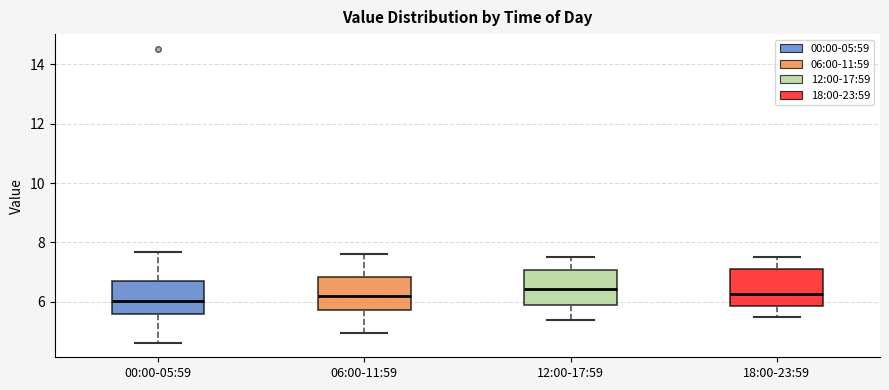

Reading left to right, read every box against the y-axis: the position of its median line, the range the box covers, and the ends of its whiskers. The values are not printed on the chart, so give them approximately, as read against the axis.

00:00-05:59: median 6.0, box 5.6 to 6.8, whiskers 4.6 to 7.6
06:00-11:59: median 6.2, box 5.8 to 6.8, whiskers 5.0 to 7.6
12:00-17:59: median 6.4, box 5.8 to 7.0, whiskers 5.4 to 7.6
18:00-23:59: median 6.2, box 5.8 to 7.2, whiskers 5.6 to 7.6